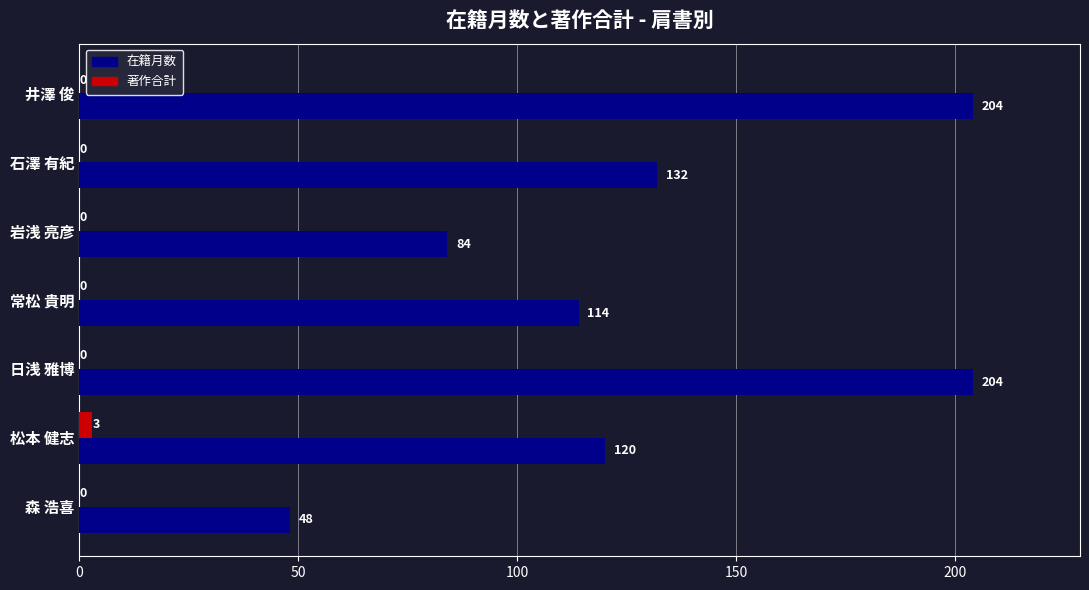

How many 著作合計 values are between 0 and 1?

6